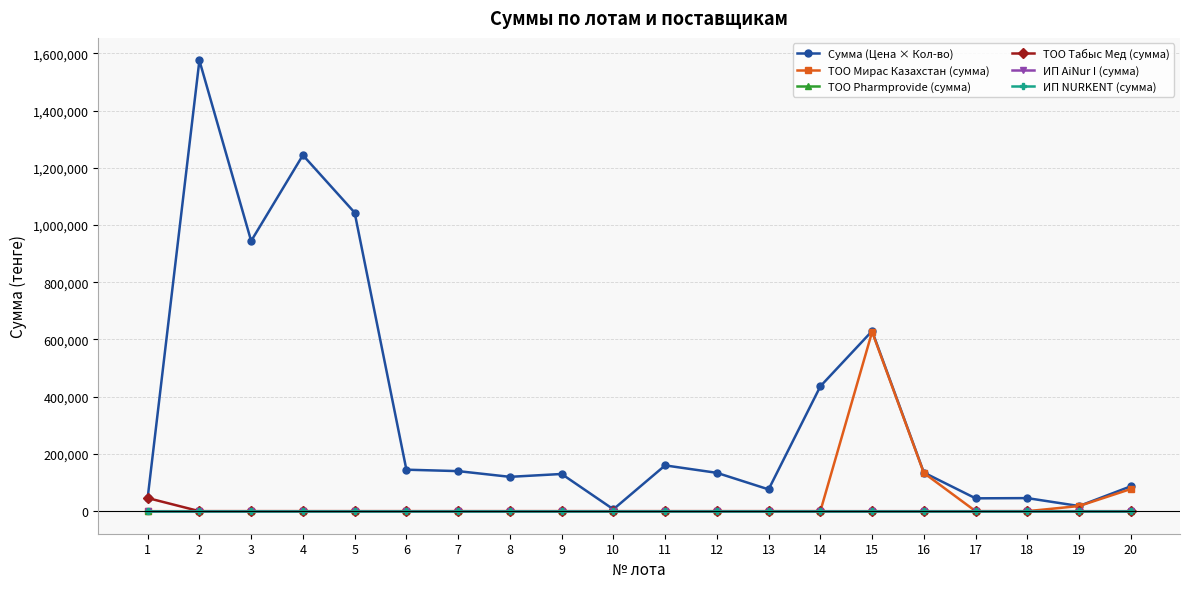

Does the chart have visible grid lines?

Yes